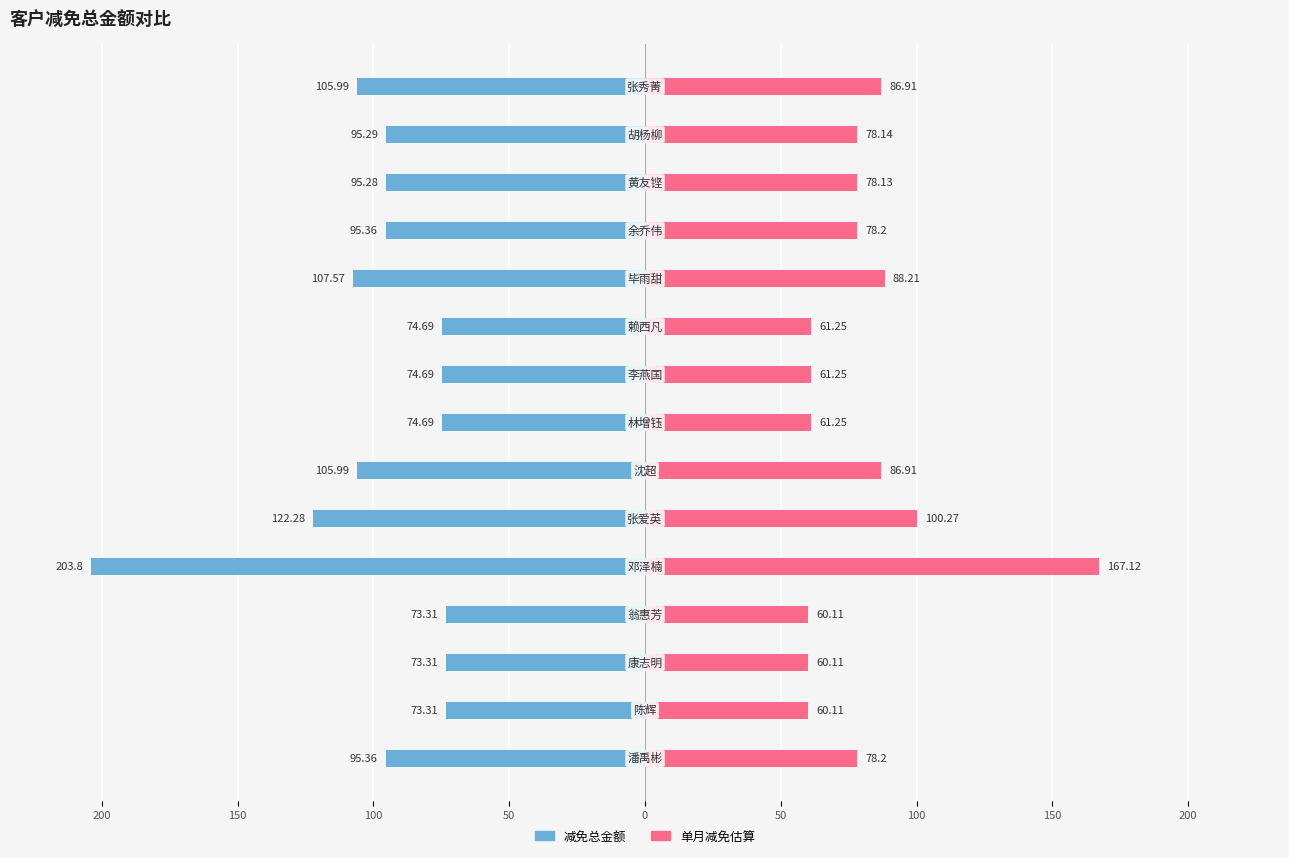

How many values in the 单月减免估算 series are below 78?

6